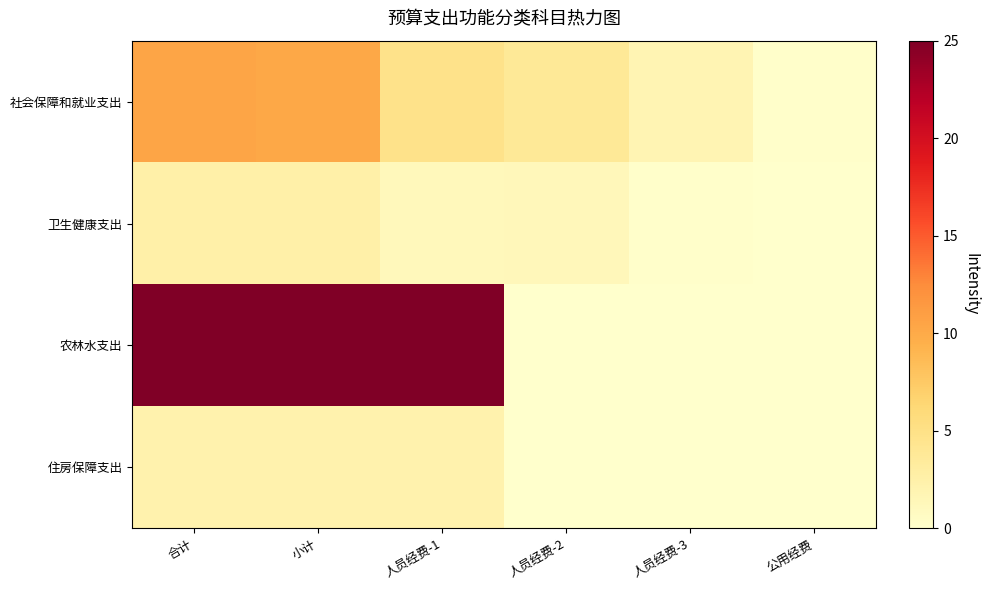

Reading left to right, transcribe all the data shown in this chart.

社会保障和就业支出: 合计=10.4	小计=10.2	人员经费-1=4.7	人员经费-2=3.7	人员经费-3=1.8	公用经费=0.2
卫生健康支出: 合计=2.6	小计=2.6	人员经费-1=1.2	人员经费-2=1.3	人员经费-3=0.1	公用经费=0.0
农林水支出: 合计=25.0	小计=25.0	人员经费-1=25.0	人员经费-2=0.0	人员经费-3=0.0	公用经费=0.0
住房保障支出: 合计=2.2	小计=2.2	人员经费-1=2.2	人员经费-2=0.0	人员经费-3=0.0	公用经费=0.0